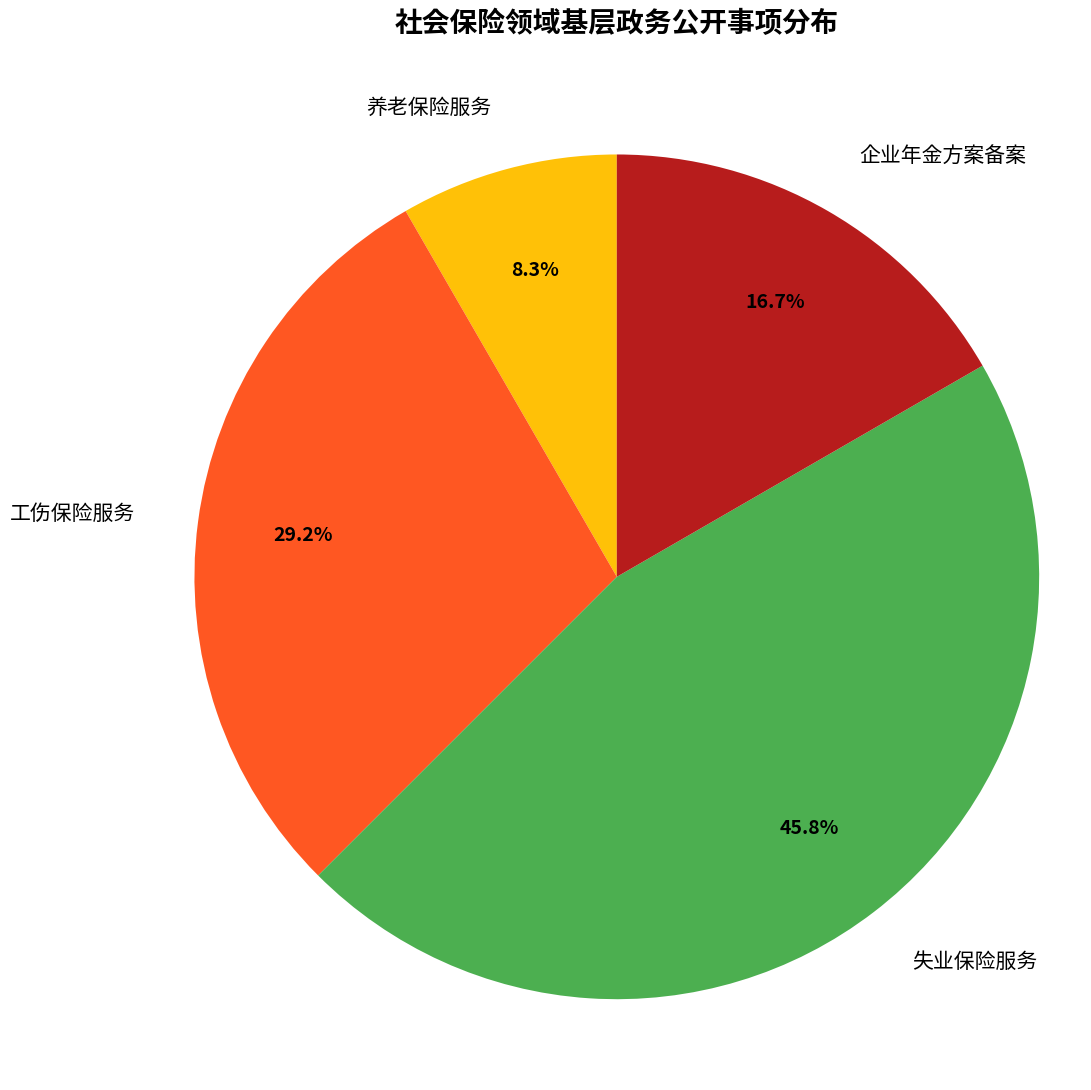

Is there a majority slice in this chart?

No